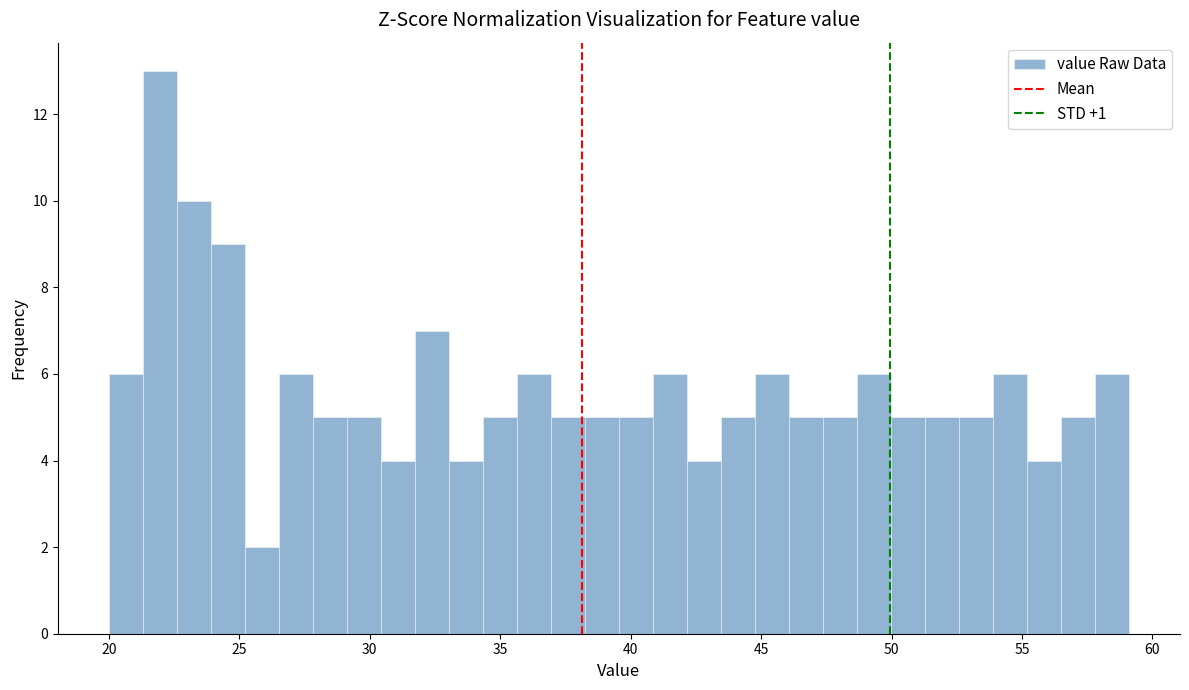

Around what value on the x-axis is the tallest bar? Give the approximate position of its centre, as read against the axis.

22.0